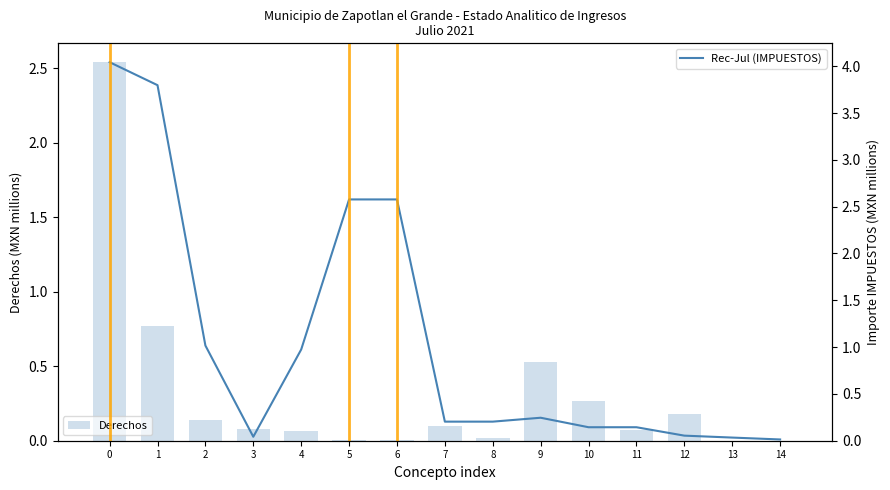

Which has a higher value, 6 or 11?

11